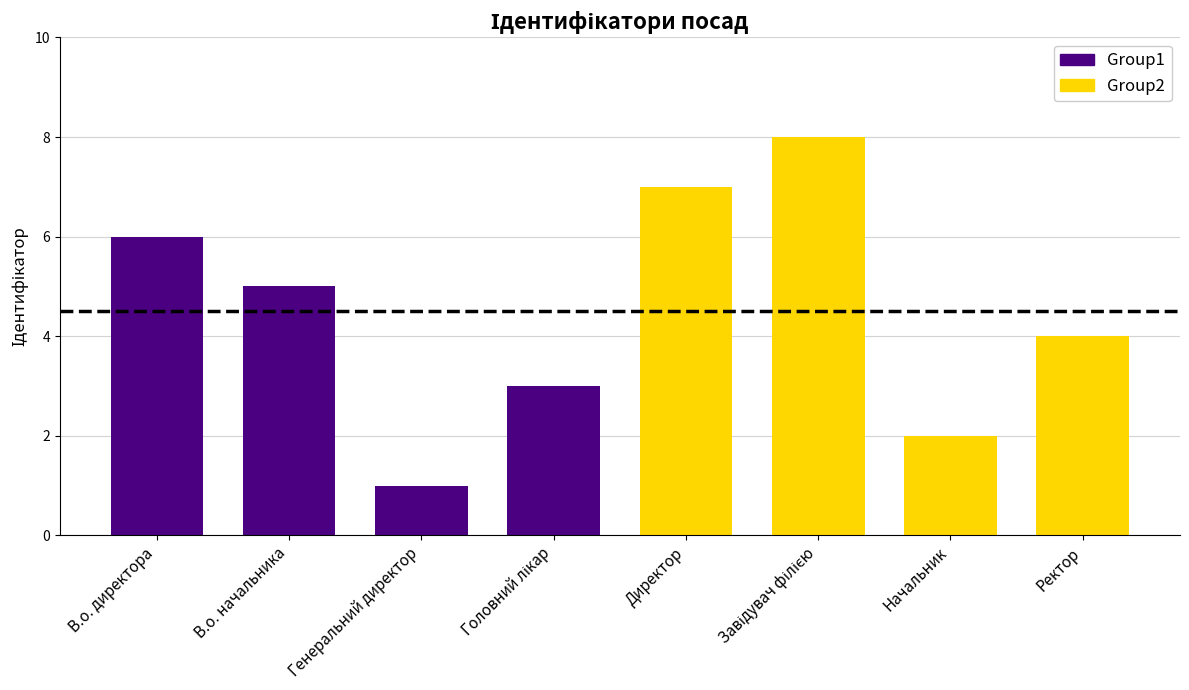

Which category has the lowest value across all series?

Генеральний директор